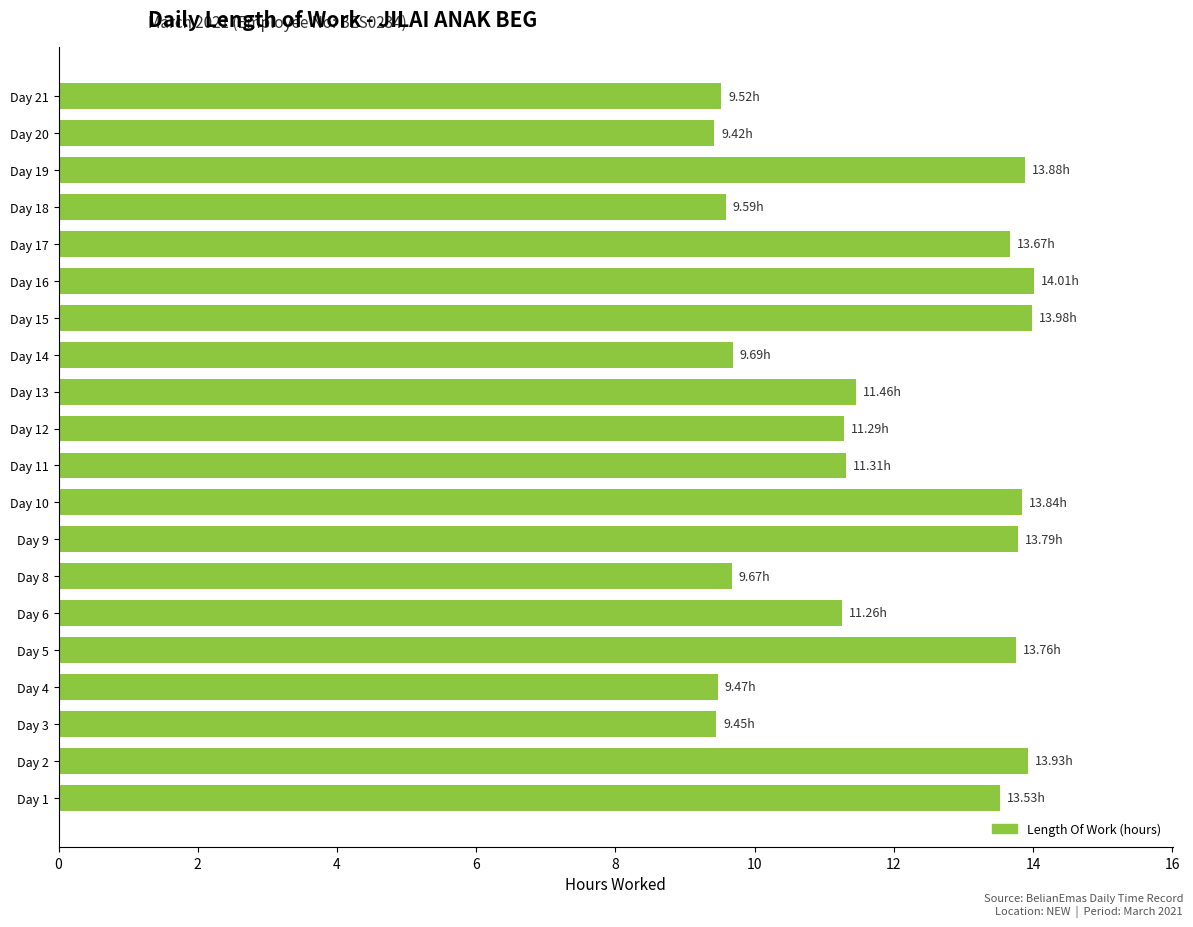

What is the ratio of the value at Day 21 to the value at Day 3?

1.0